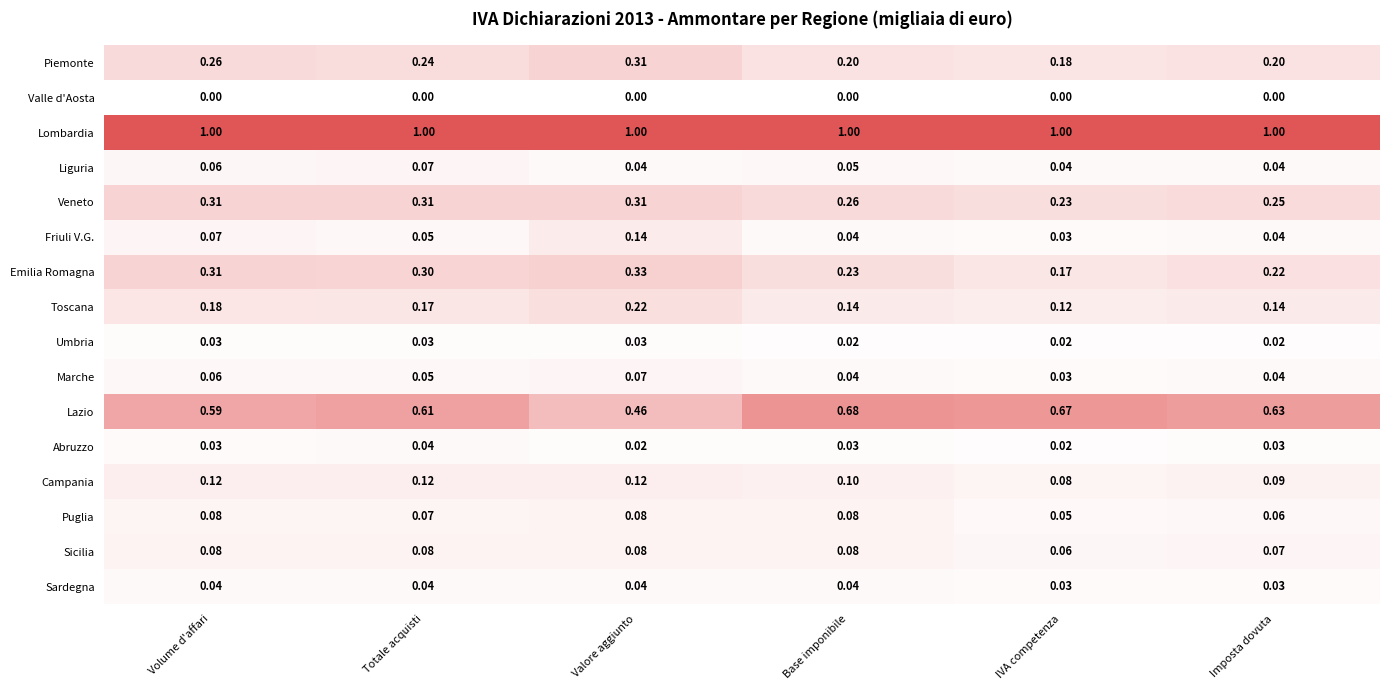

At which label is Veneto closest to 0?

IVA competenza